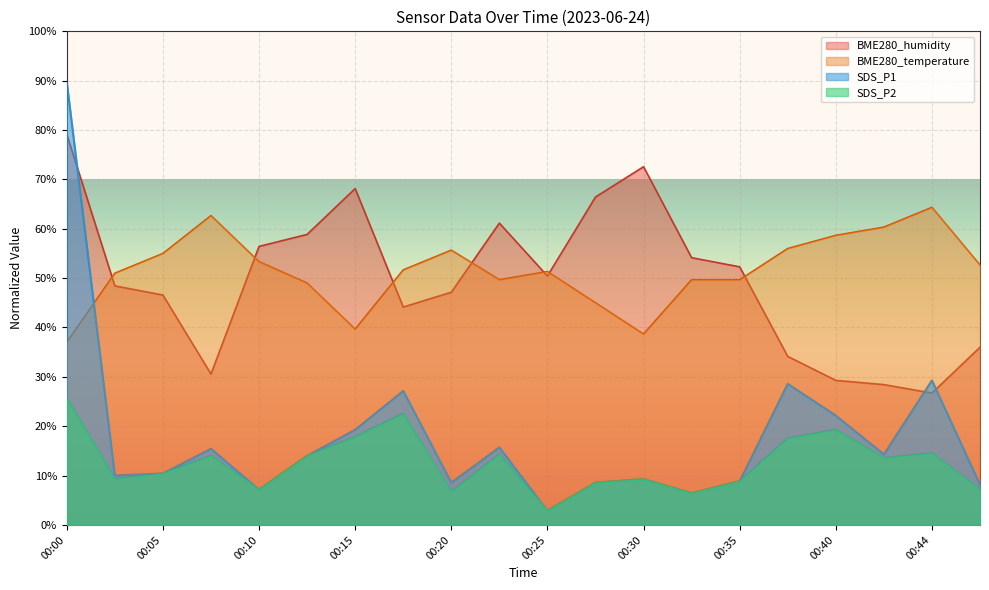

How many lines are shown in the chart?

4